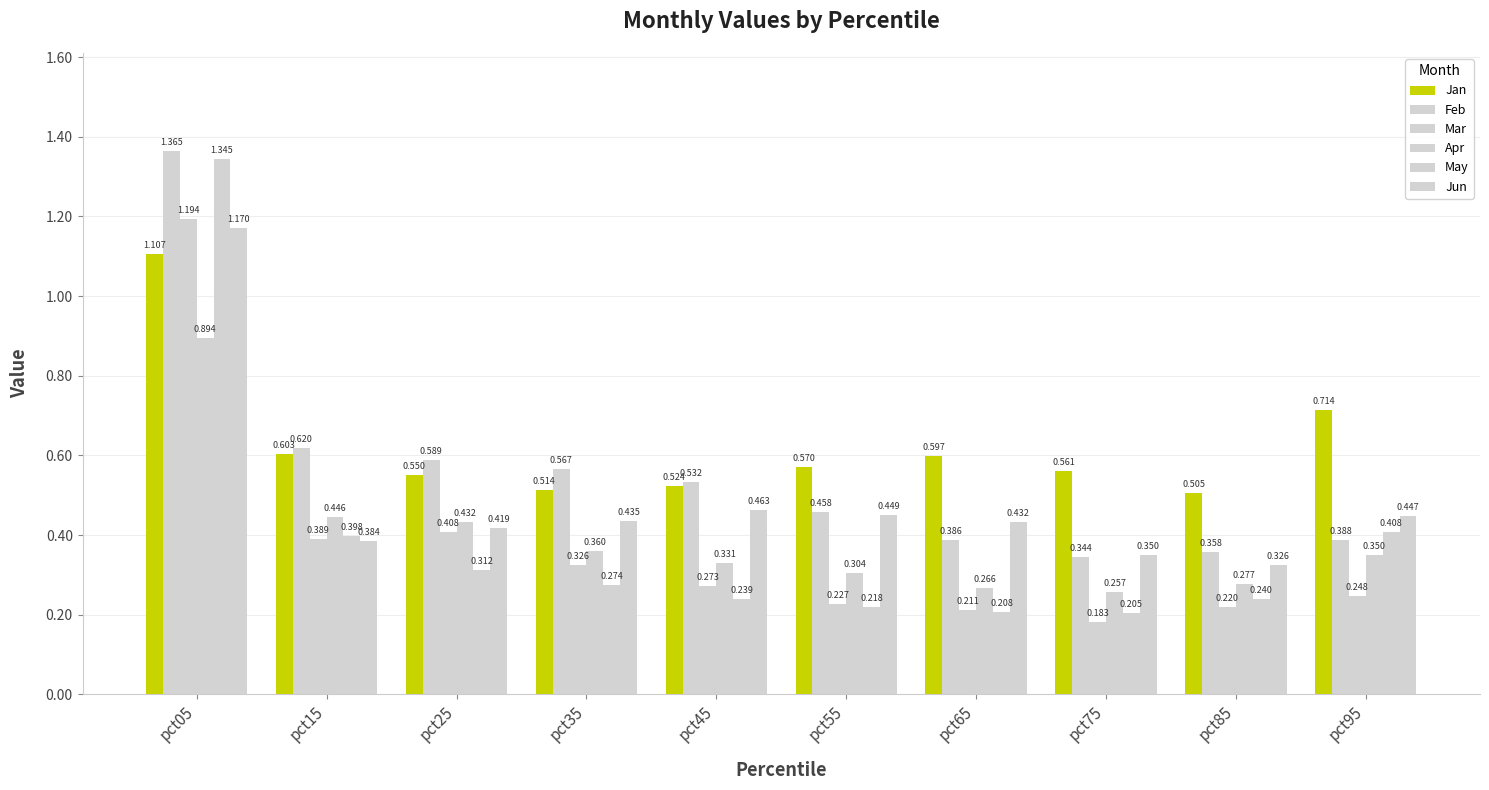

What is the difference between the maximum and second lowest values in the May series?

1.1